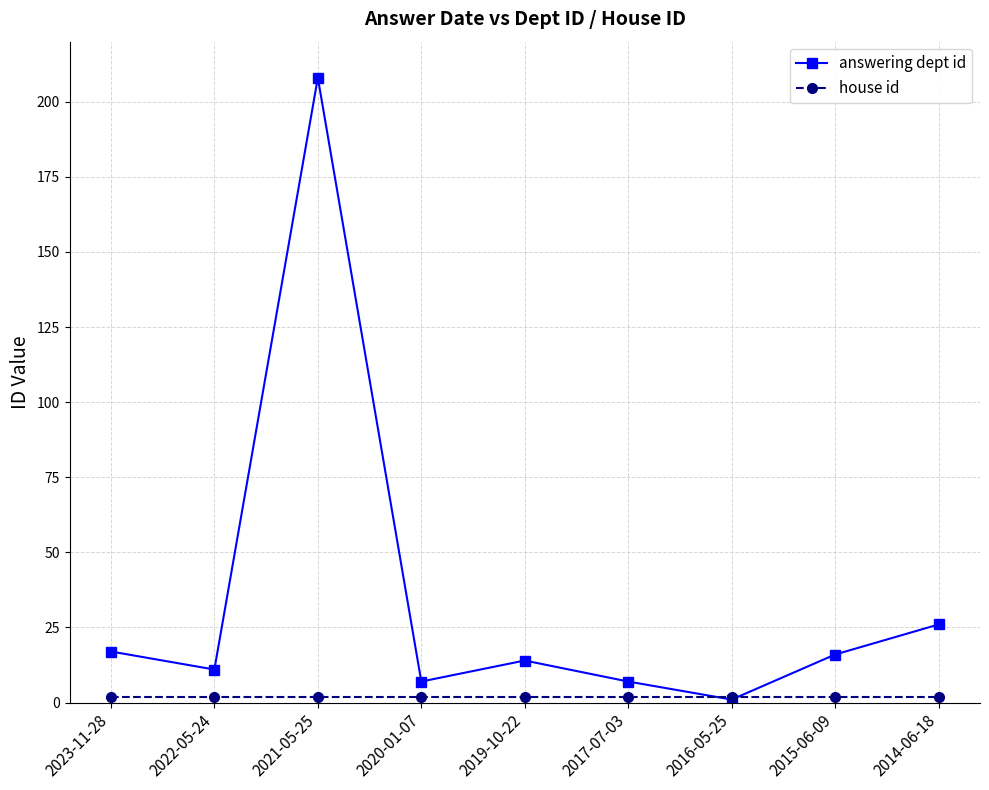

In answering dept id, how many points are higher than both neighbors (excluding endpoints)?

2